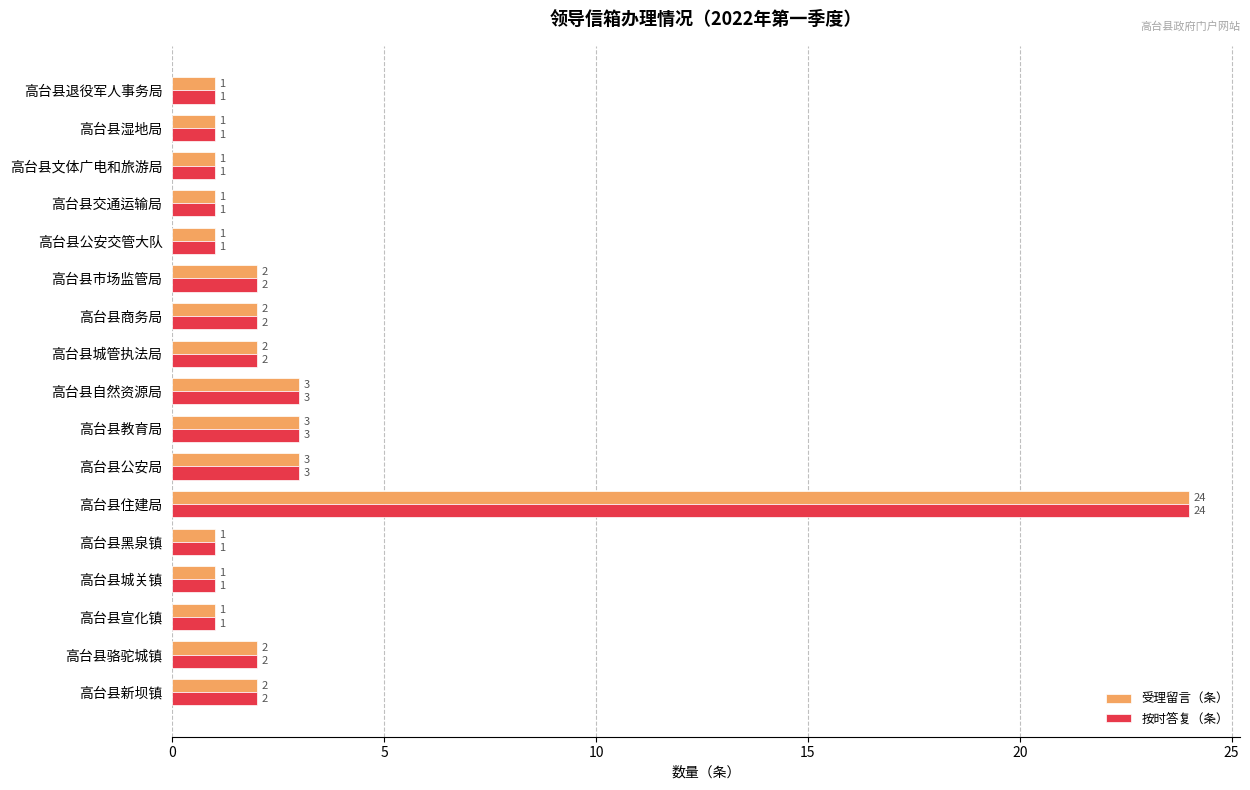

Which category has the highest value in the 按时答复（条） series?

高台县住建局